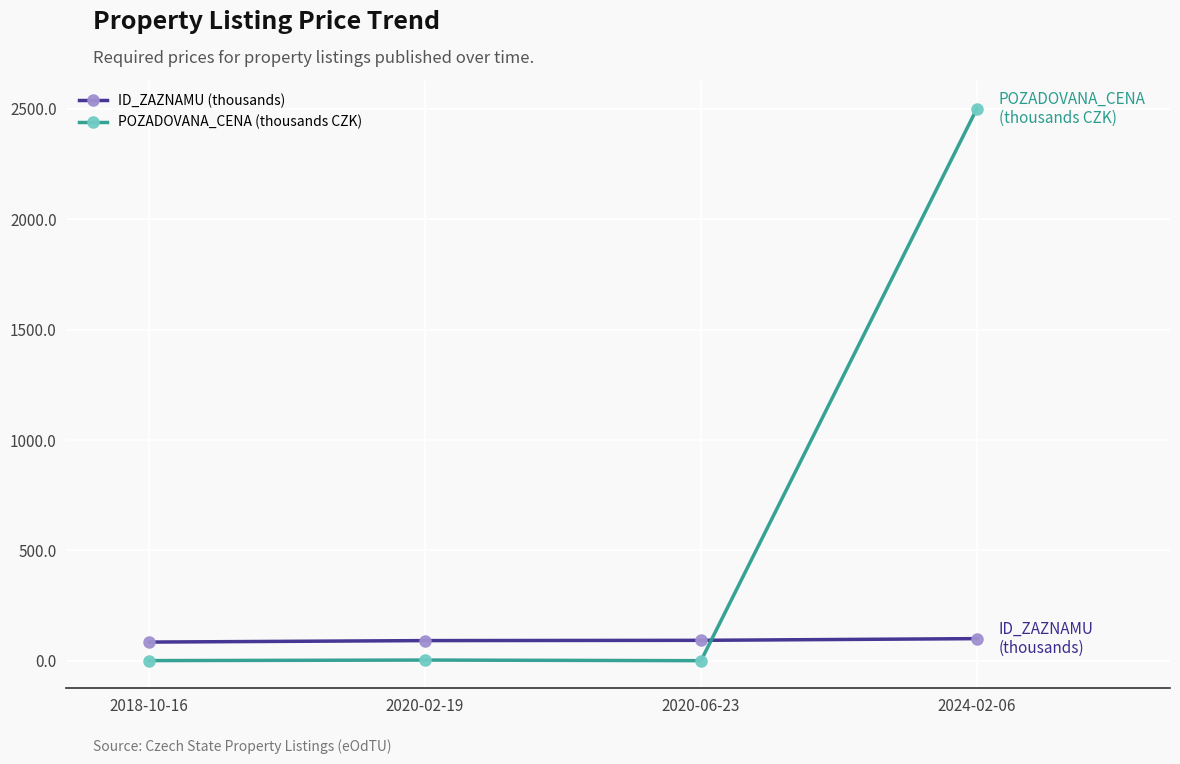

Which series changed the most between 2020-06-23 and 2024-02-06?

POZADOVANA_CENA (thousands CZK)